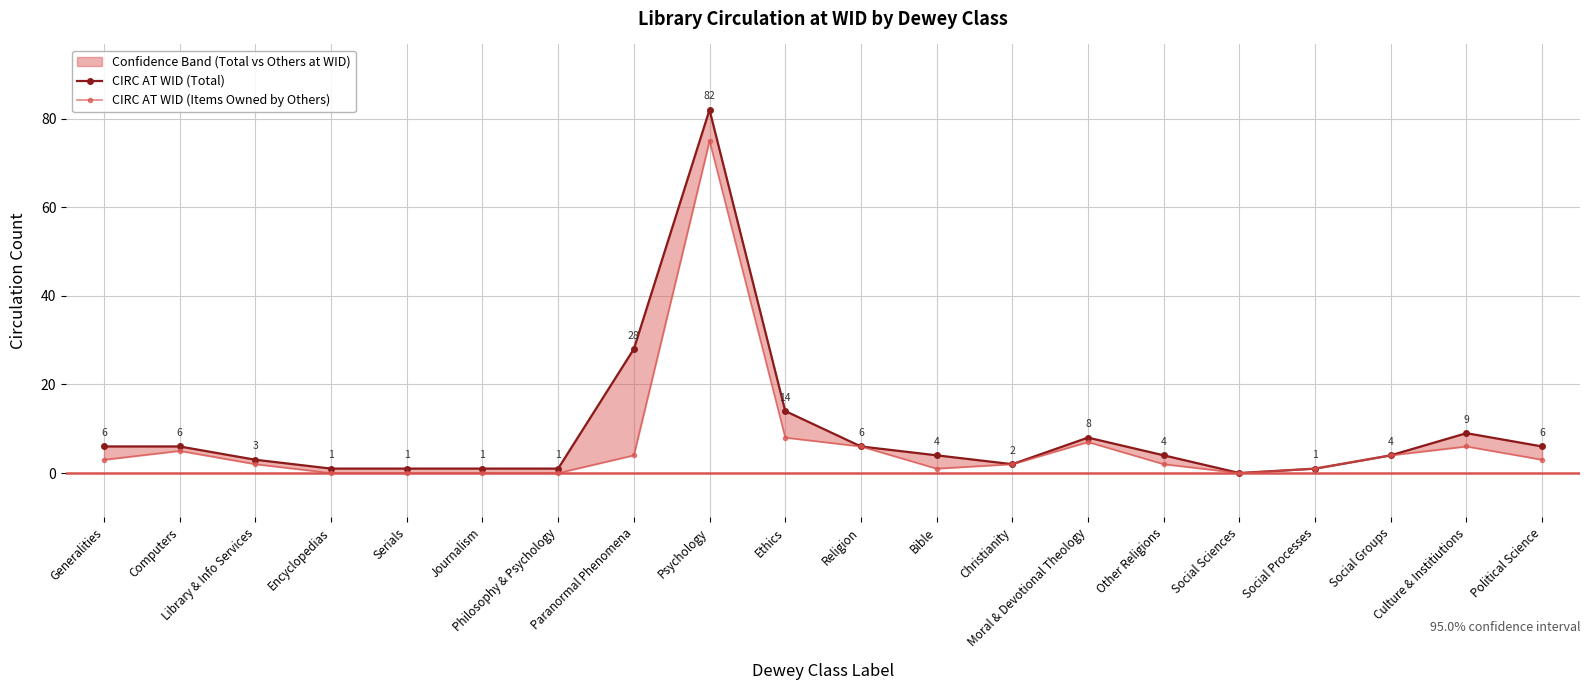

List the labels in order of CIRC AT WID (Total) value, largest first.

Psychology, Paranormal Phenomena, Ethics, Culture & Institiutions, Moral & Devotional Theology, Generalities, Computers, Religion, Political Science, Bible, Other Religions, Social Groups, Library & Info Services, Christianity, Encyclopedias, Serials, Journalism, Philosophy & Psychology, Social Processes, Social Sciences